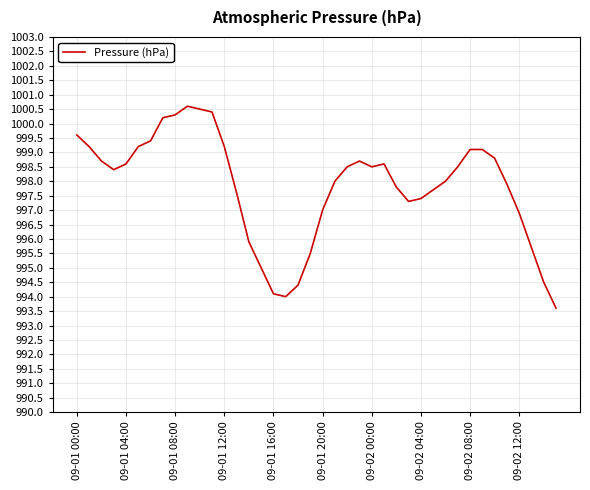

What is the difference between the maximum and minimum values?

7.0